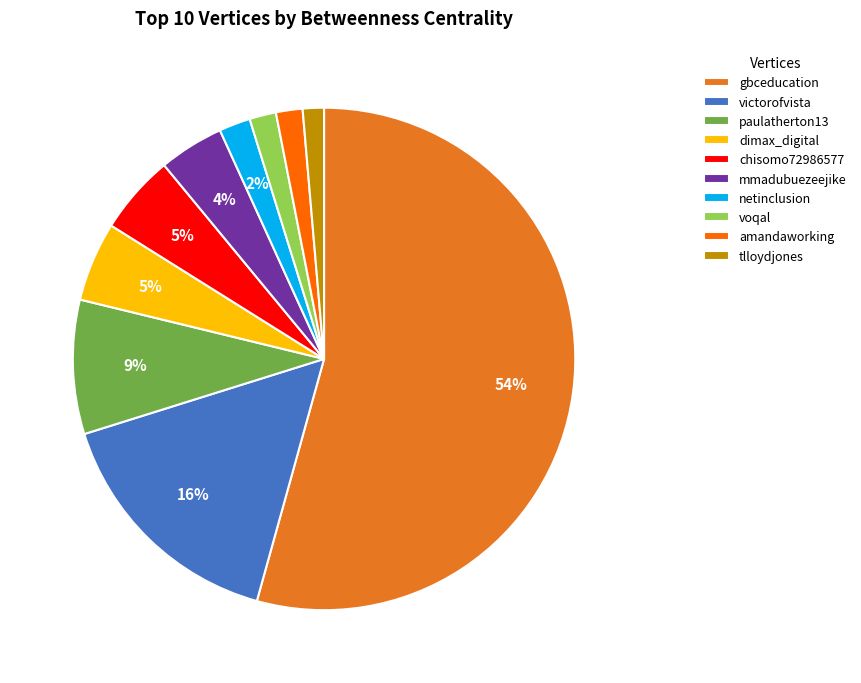

True or false: mmadubuezeejike accounts for 14% of the total.

False